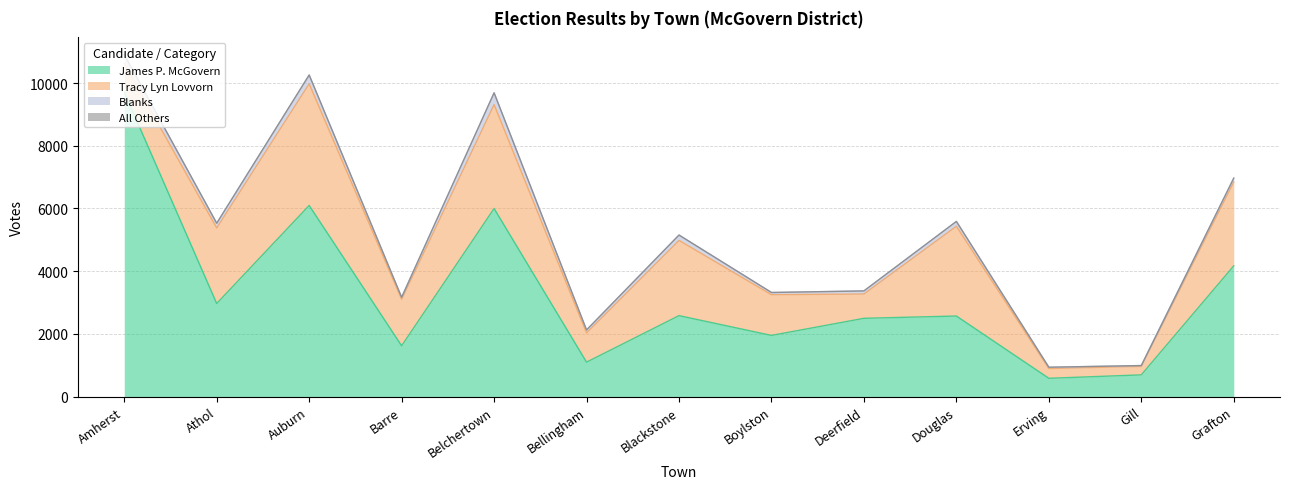

True or false: James P. McGovern and Blanks cross at least once.

False